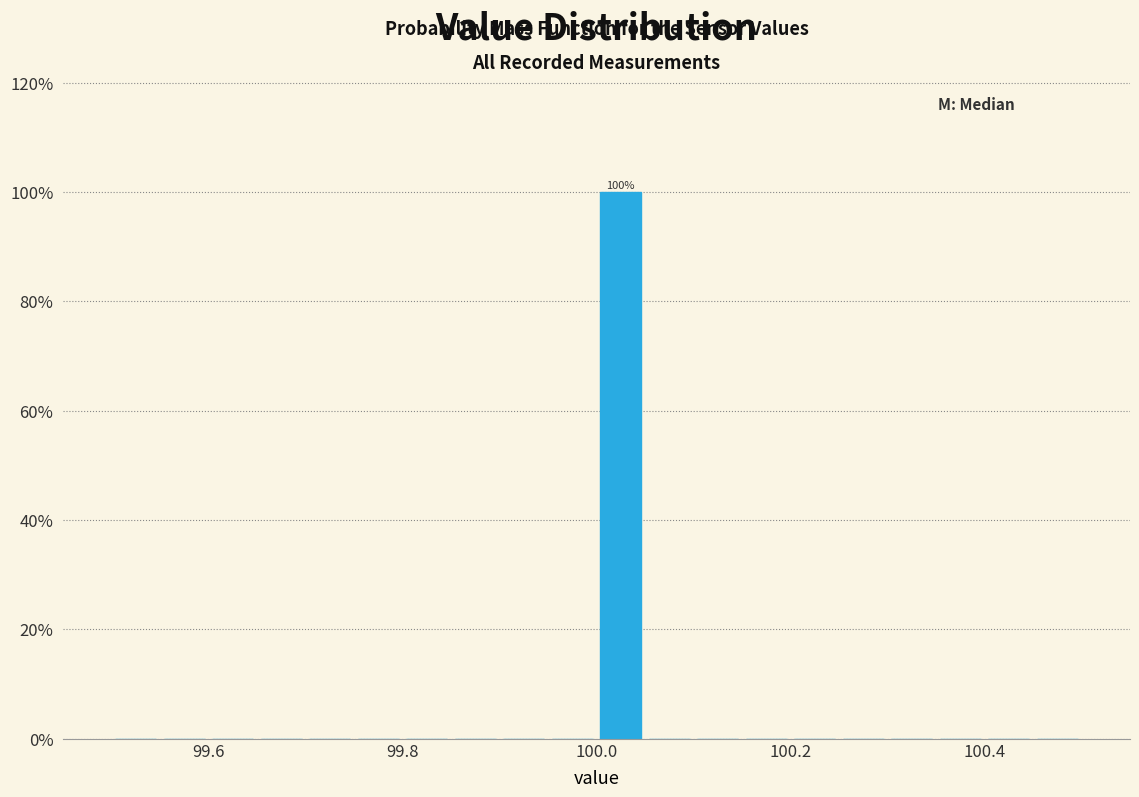

Read against the x-axis, roughly where is the centre of the tallest bar?

100.02